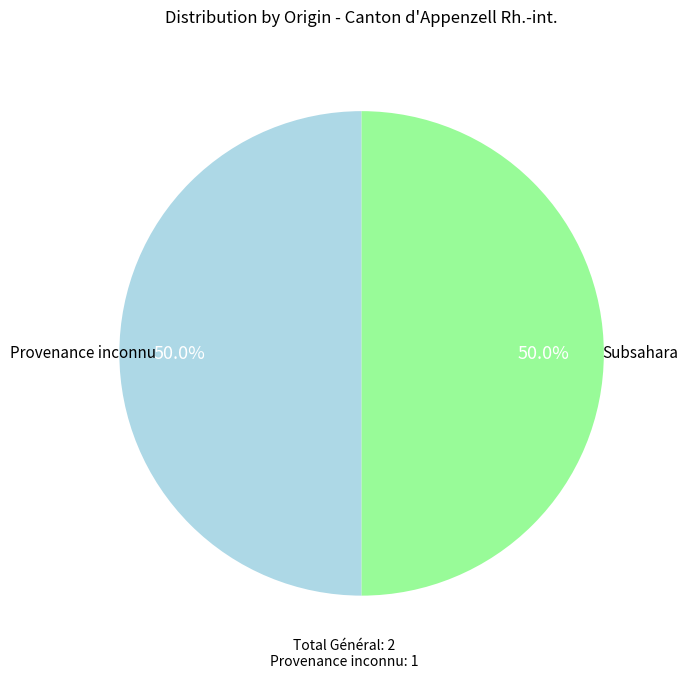

Count the number of slices in the pie.

2